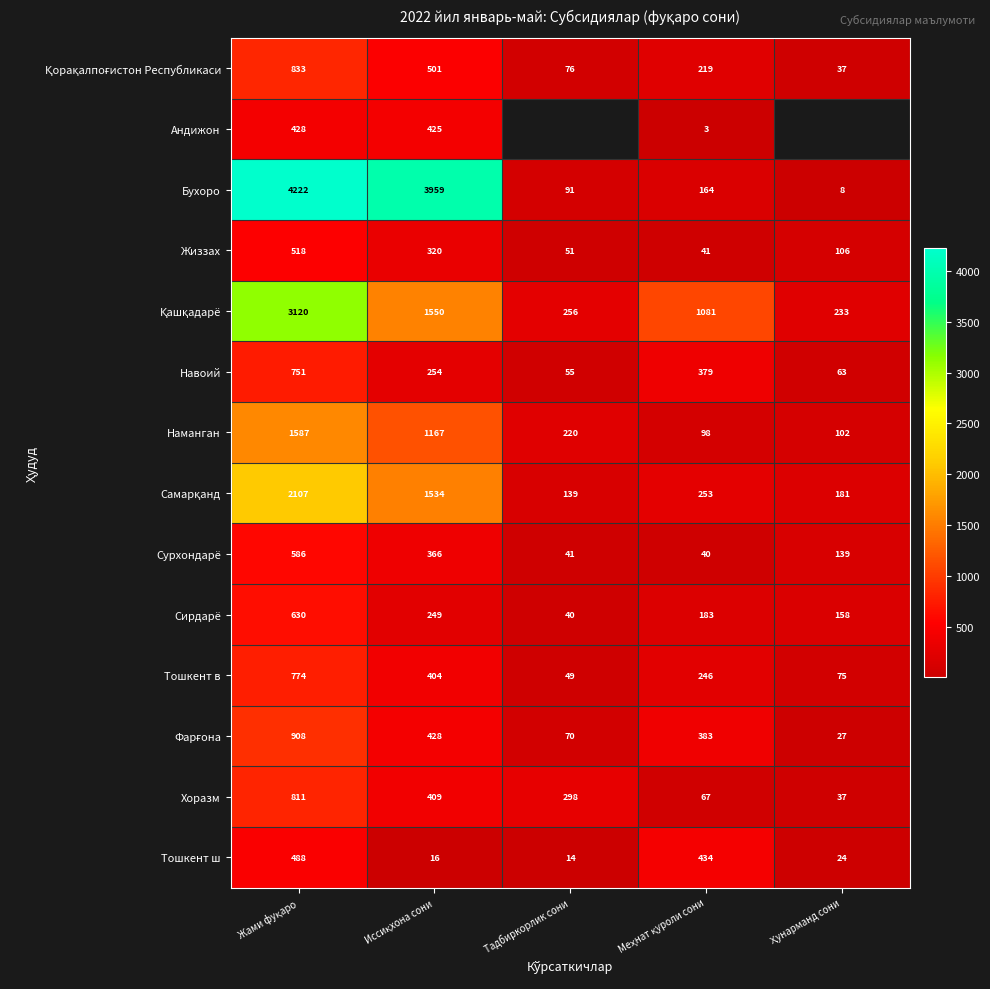

What is the difference between the highest and lowest values at Жами фуқаро?

3794.0